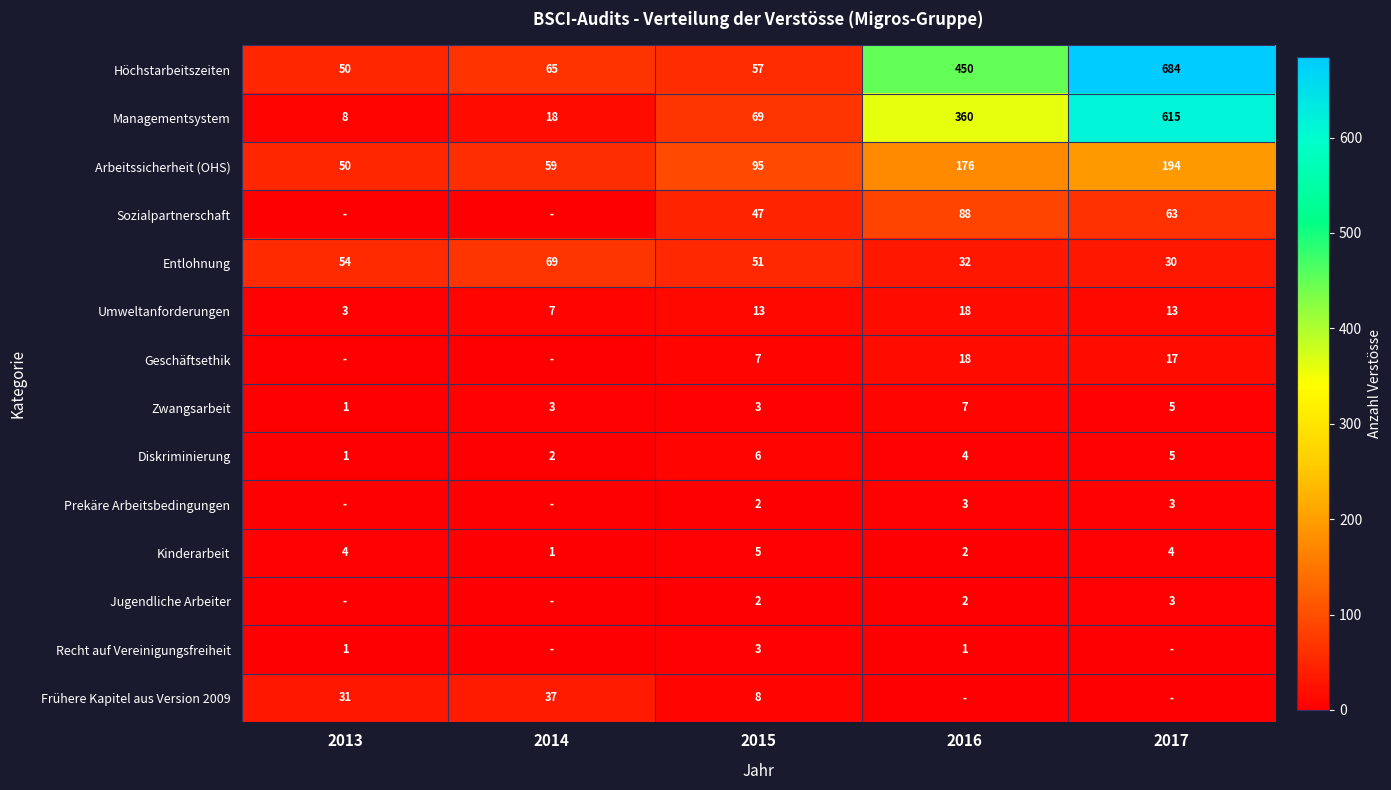

How many categories are shown in the chart?

5